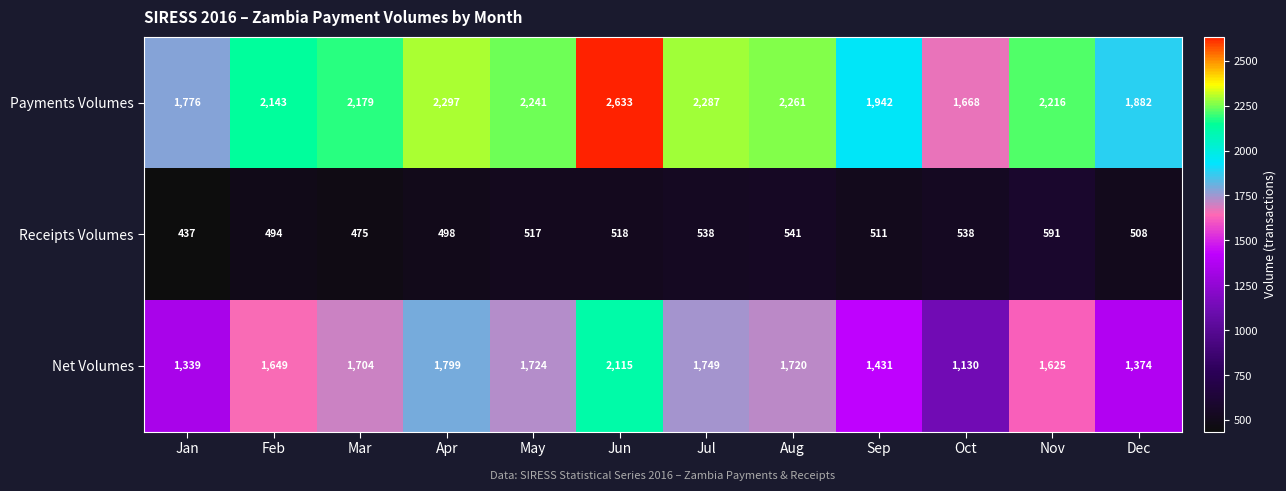

What is the approximate value of Payments Volumes at Feb?

2143